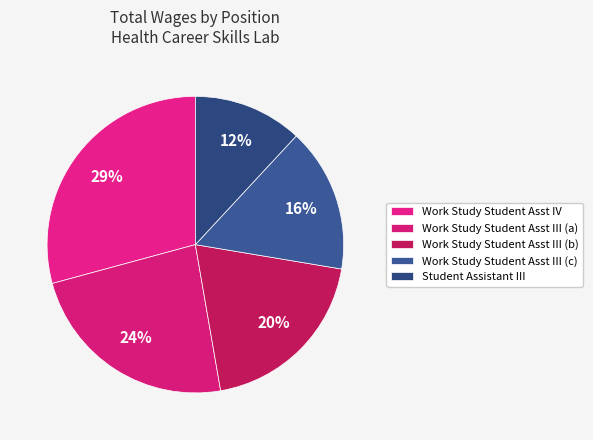

To the nearest percent, what is the difference between the largest and smallest slice percentages?

17%